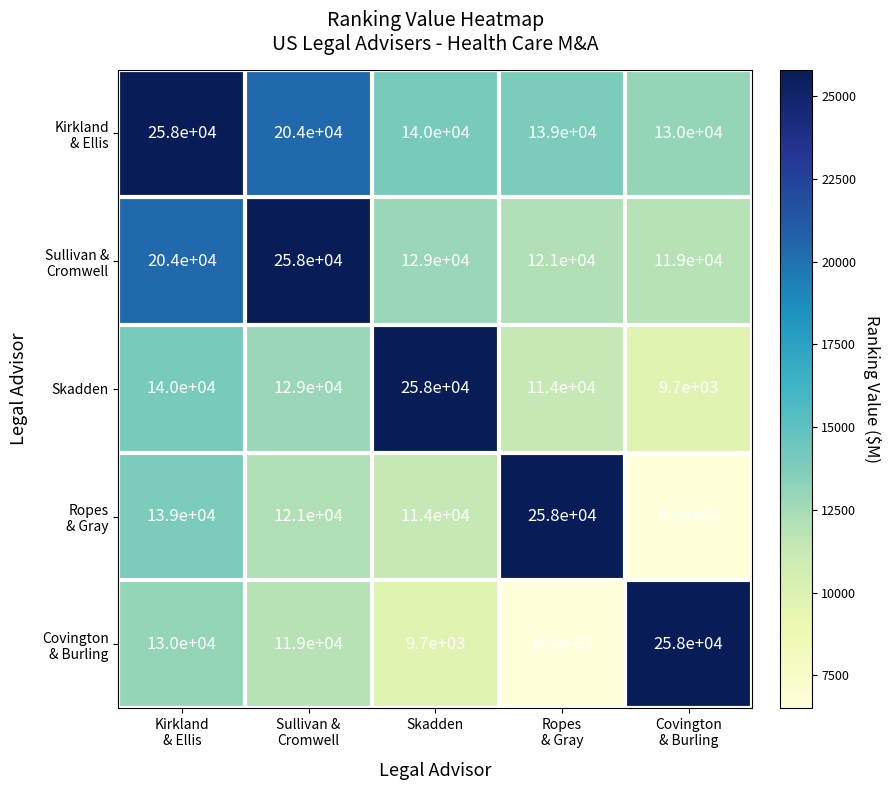

What is the difference between the maximum and minimum values in the Skadden series?

248300